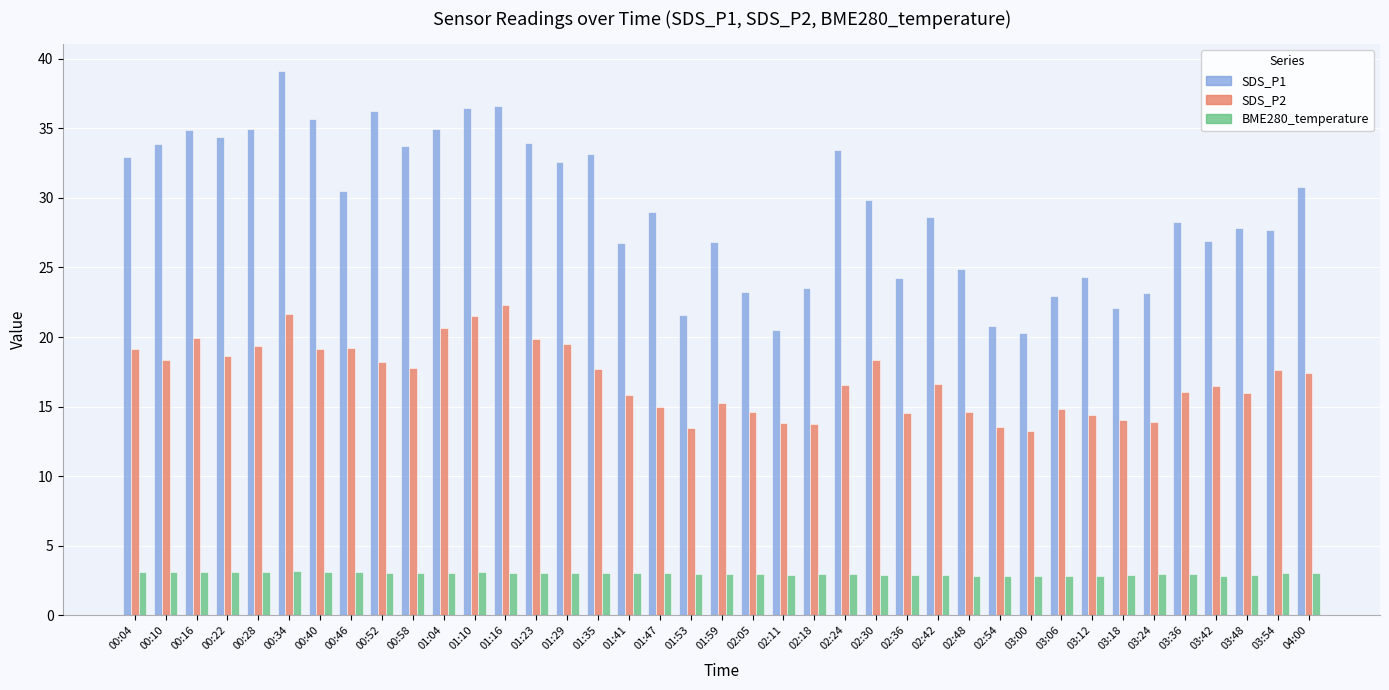

The SDS_P1 series shows 39.1 at 00:34. True or false?

True